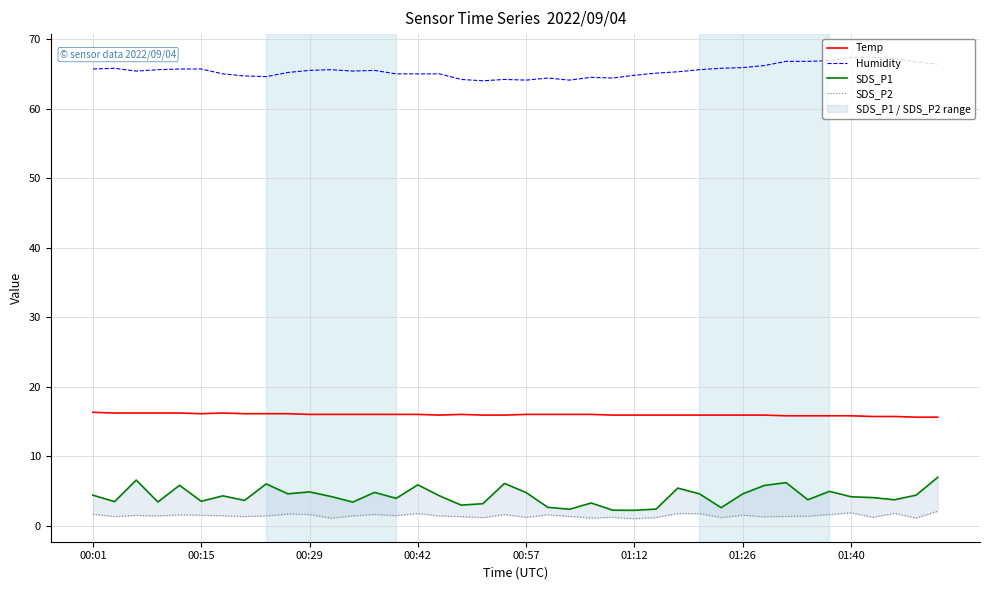

Which series has the largest range (max minus min)?

SDS_P1